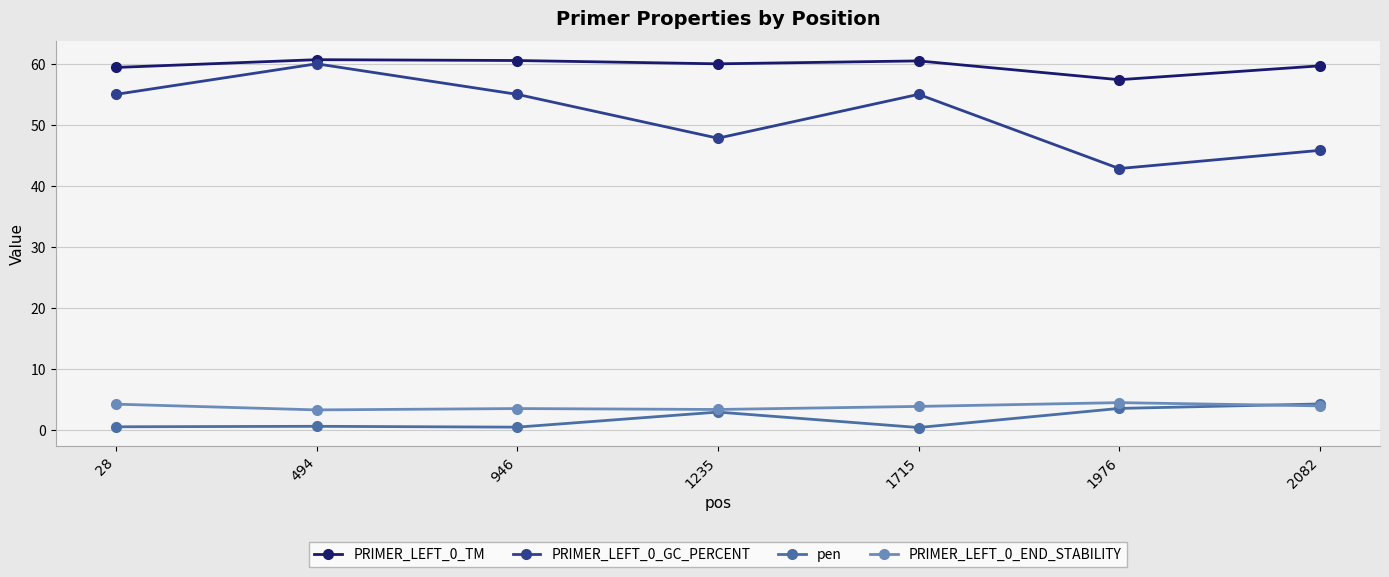

What is the difference between the second highest and minimum values in the PRIMER_LEFT_0_GC_PERCENT series?

12.1